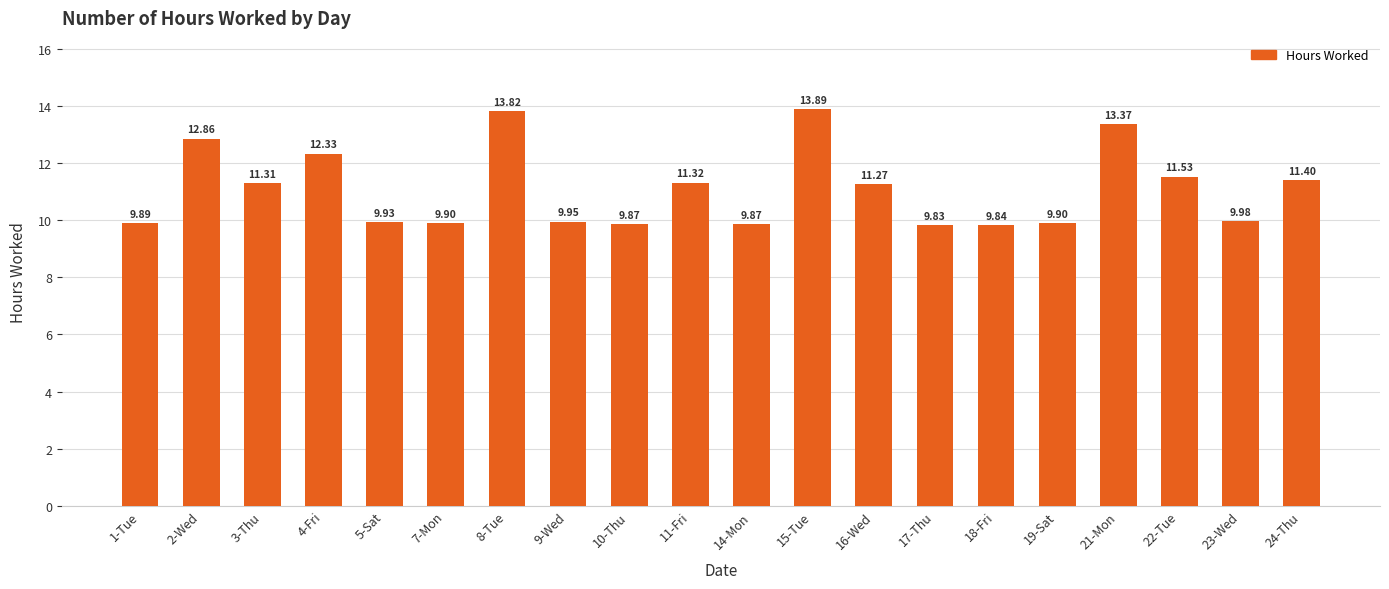

What is the average value?

11.1